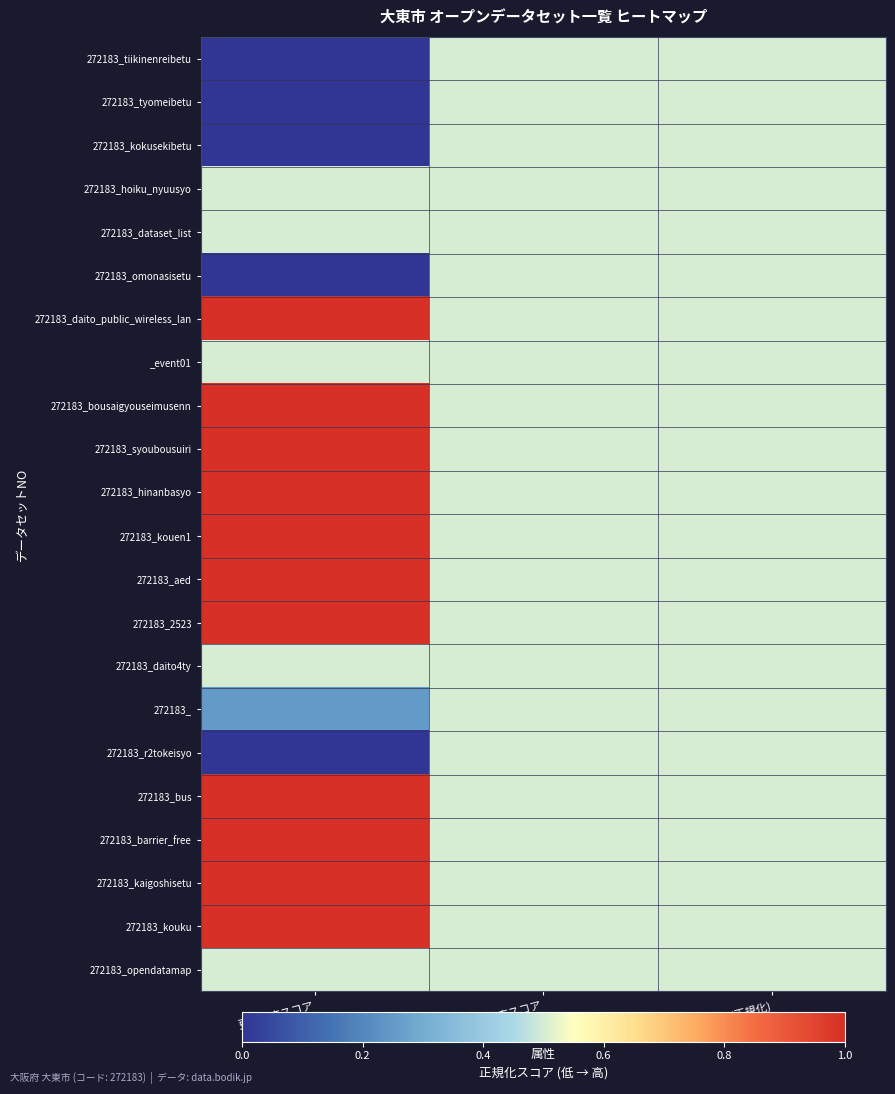

What is the maximum value shown in the chart?

1.0